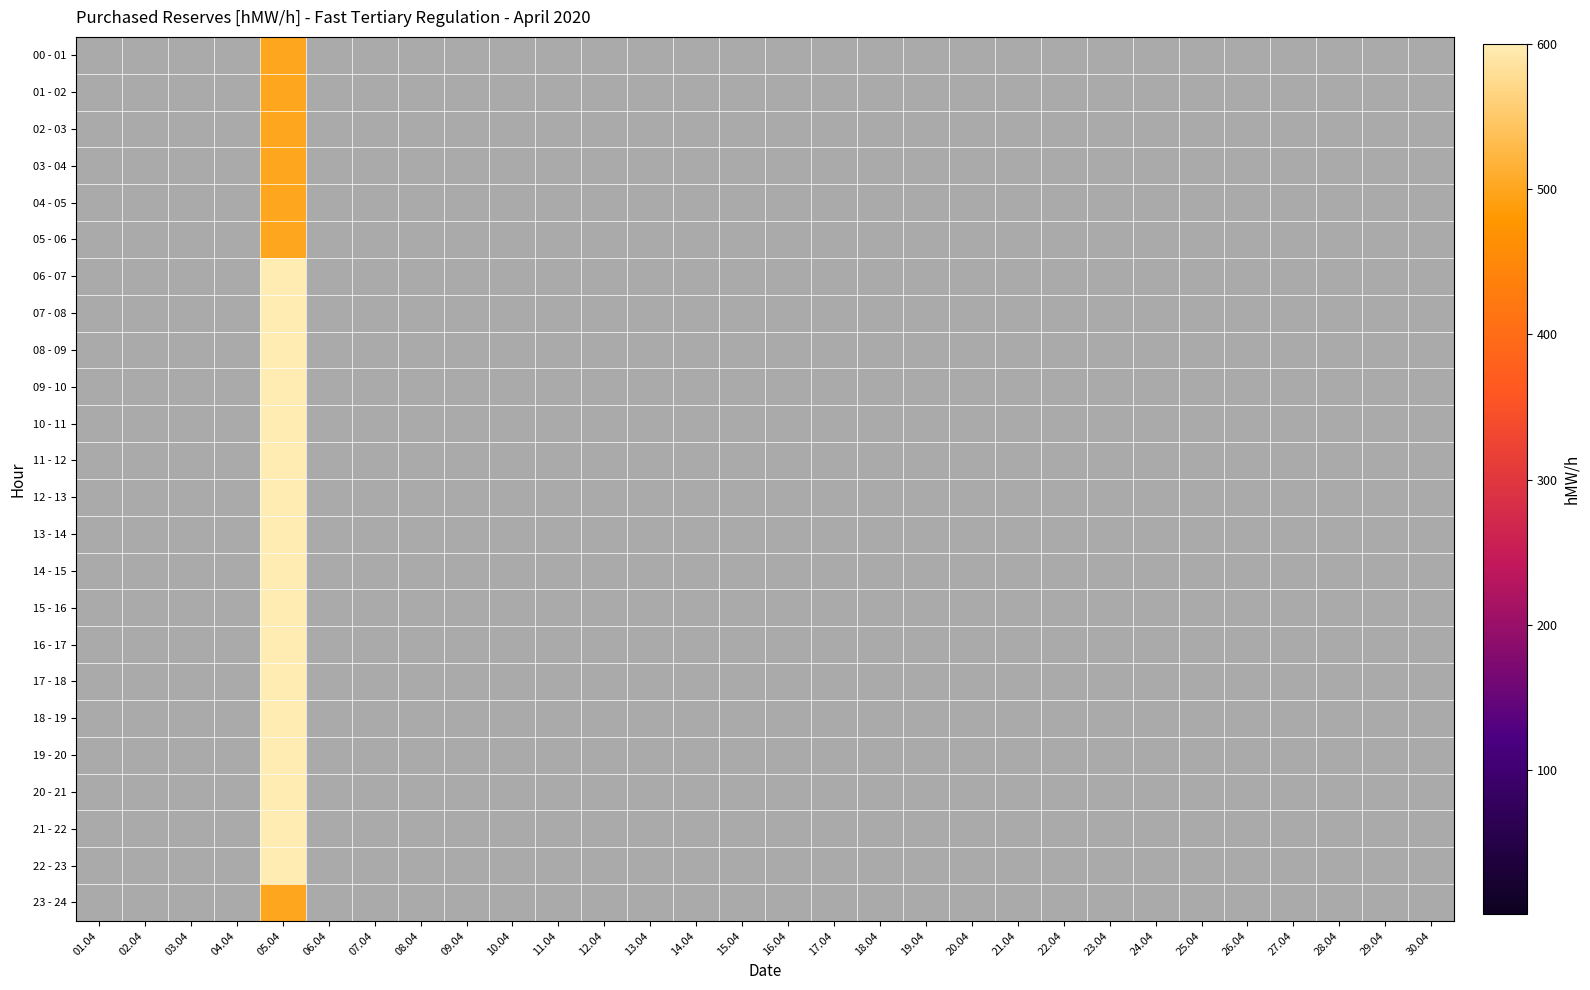

Rank the series at 29.04 from lowest to highest value.

00 - 01, 01 - 02, 02 - 03, 03 - 04, 04 - 05, 05 - 06, 06 - 07, 07 - 08, 08 - 09, 09 - 10, 10 - 11, 11 - 12, 12 - 13, 13 - 14, 14 - 15, 15 - 16, 16 - 17, 17 - 18, 18 - 19, 19 - 20, 20 - 21, 21 - 22, 22 - 23, 23 - 24